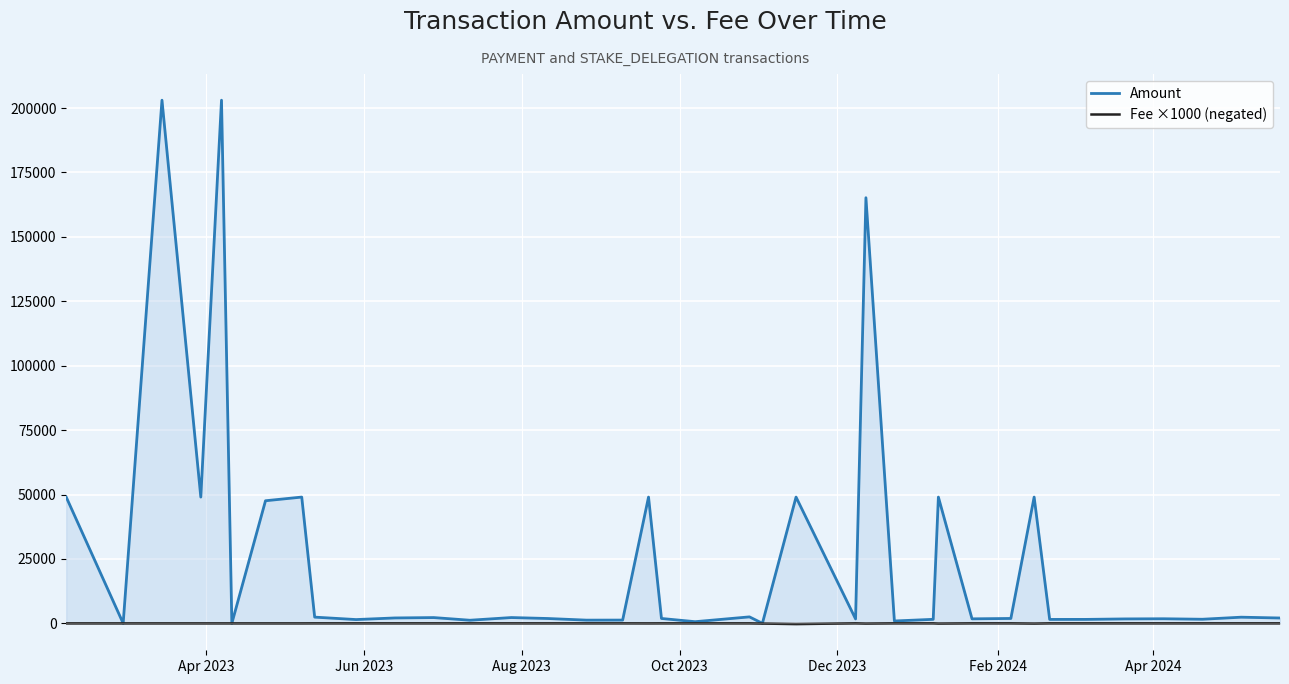

Count the number of data series in this chart.

2